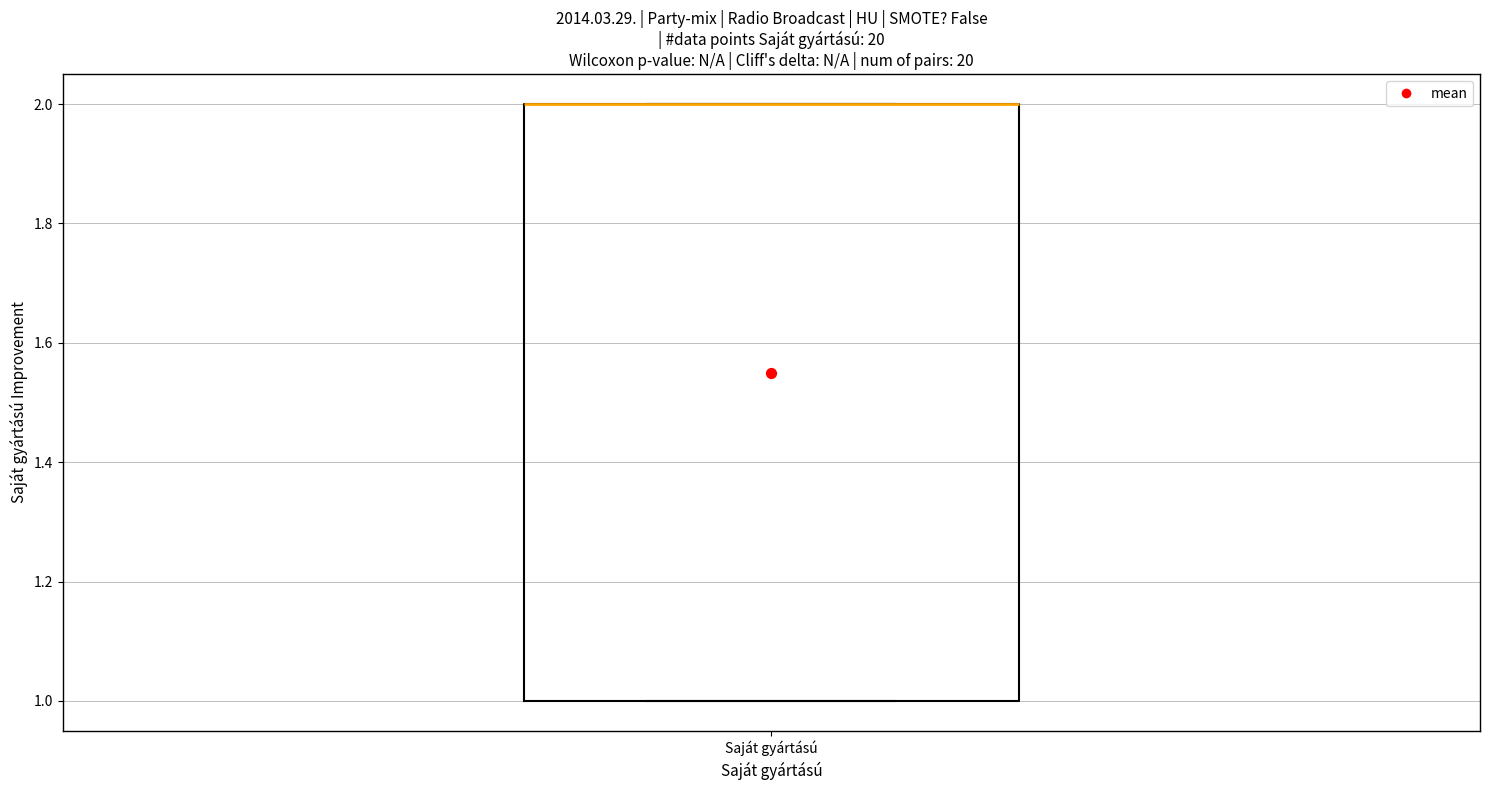

Where is the upper edge of the box for Saját gyártású on the y-axis? The values are not printed on the chart, so give them approximately, as read against the axis.

2